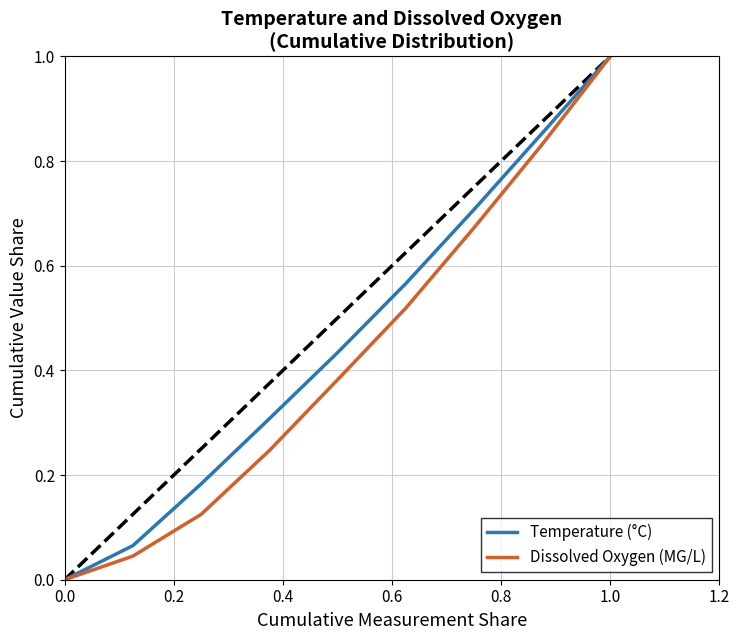

Is it true that Dissolved Oxygen (MG/L) equals 1.0 at 1.0?

True